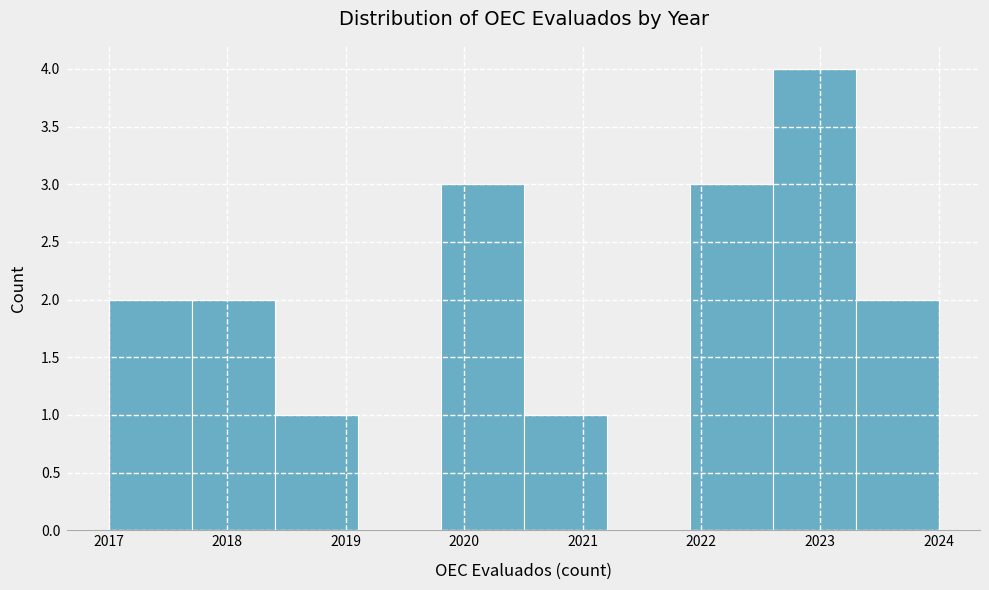

What is the height of the bar covering 2018.4 to 2019.1 on the x-axis? The values are not printed on the chart, so give them approximately, as read against the axis.

1